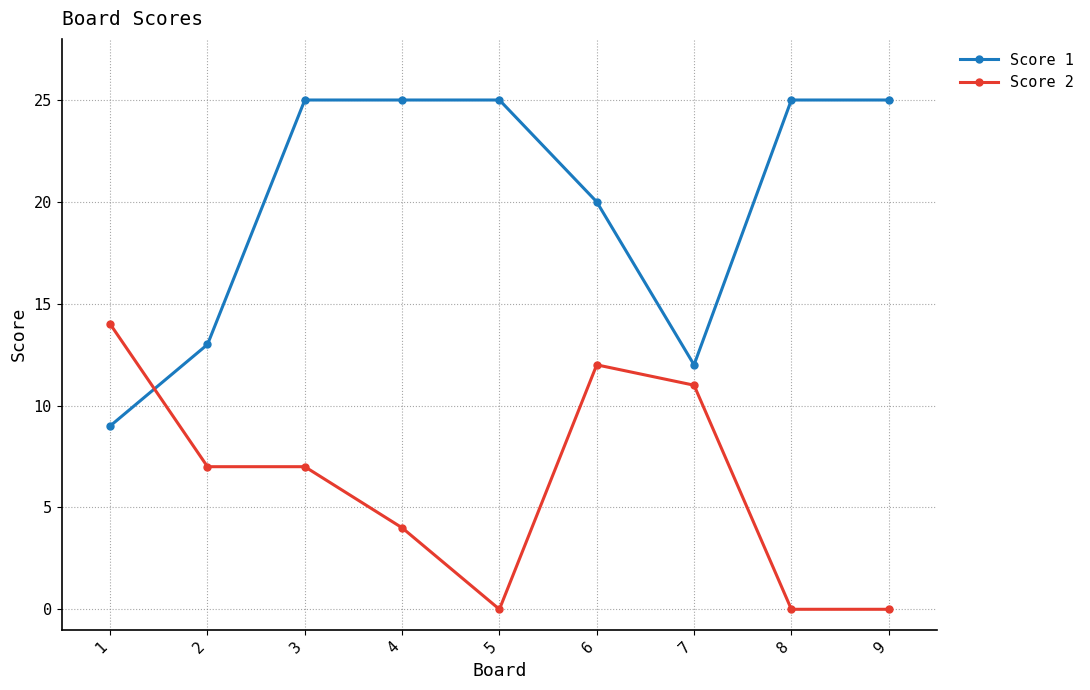

Is it true that Score 1 equals 12 at 7?

True